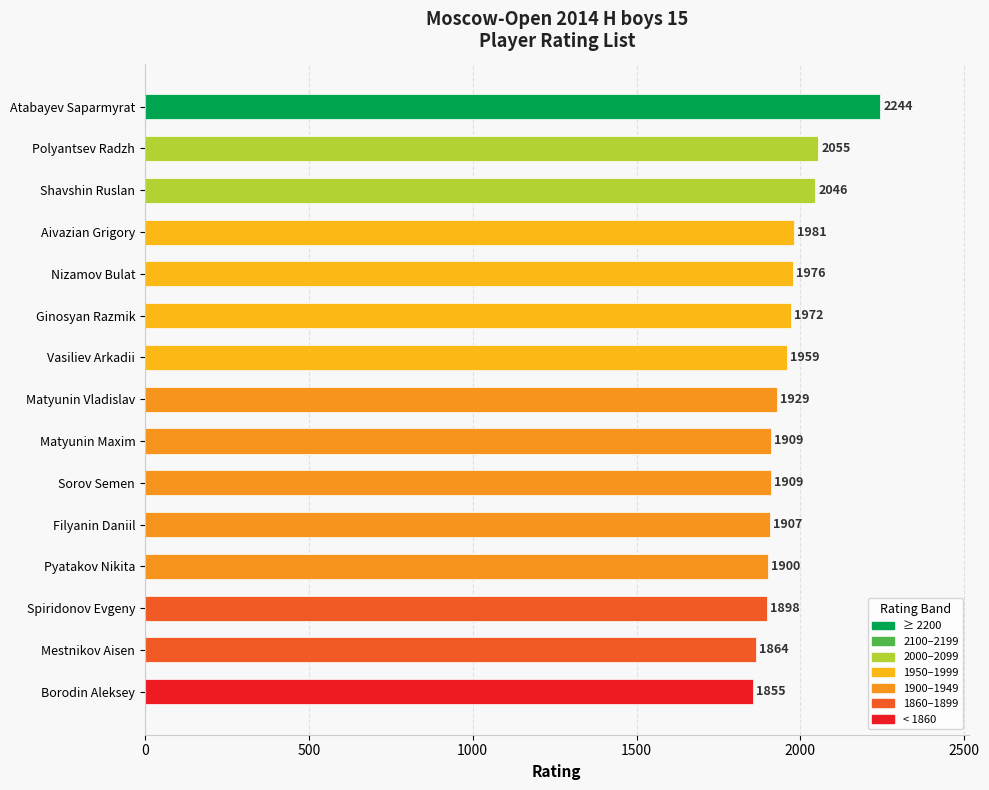

Which has a higher value, Matyunin Vladislav or Shavshin Ruslan?

Shavshin Ruslan